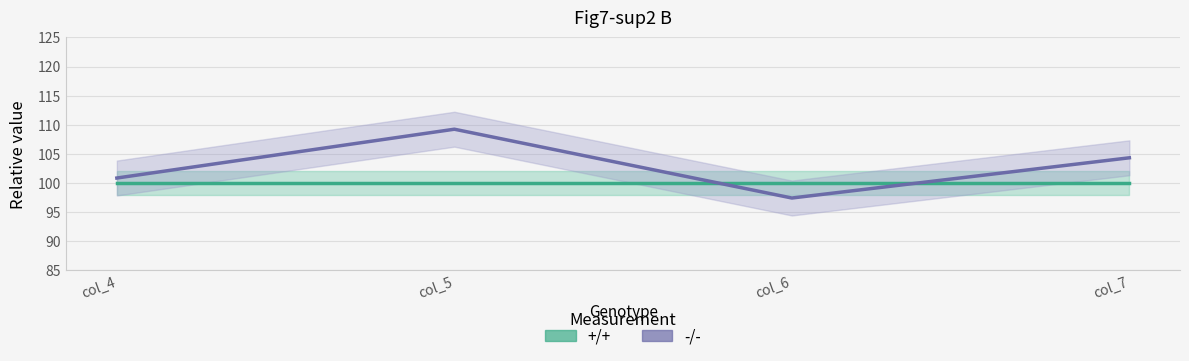

Where do +/+ and -/- first cross each other?

col_5 and col_6